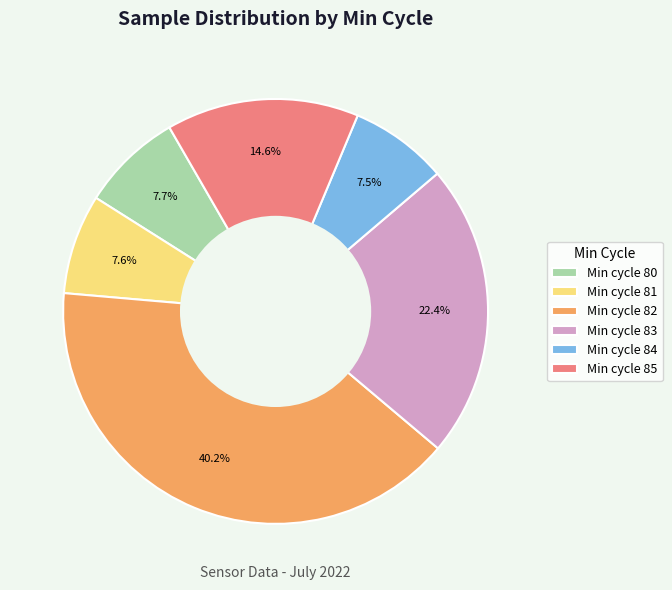

Is the sum of Min cycle 84 and Min cycle 81 greater than half?

No